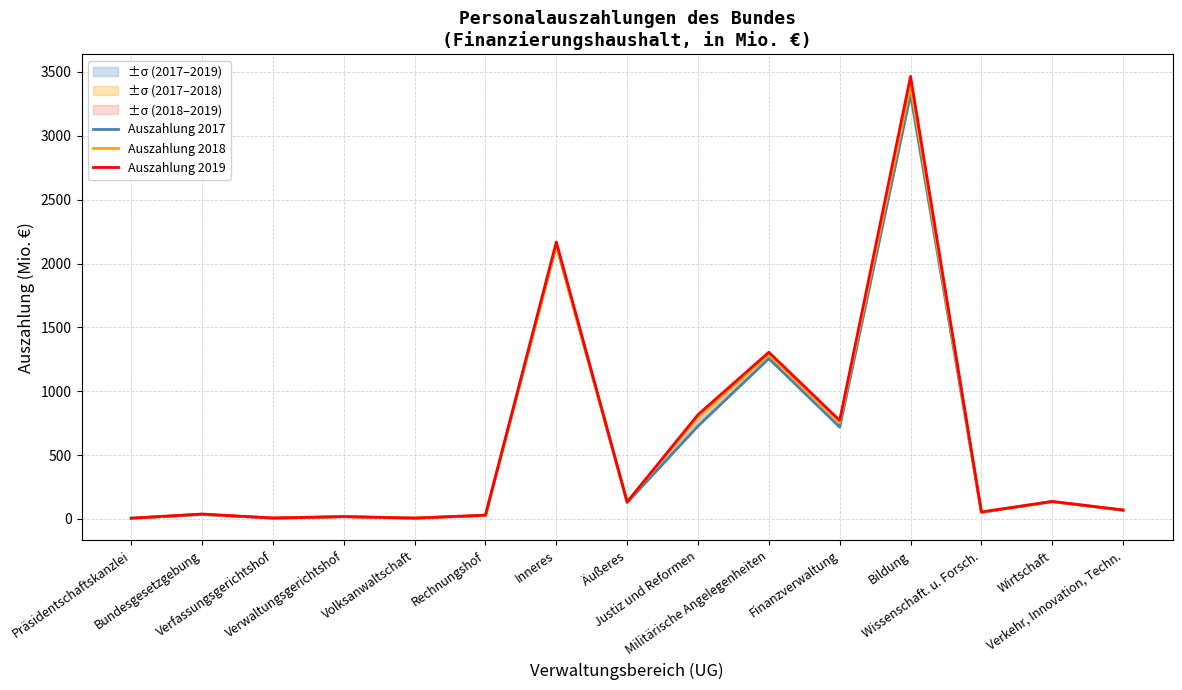

How many interior local valleys does the Auszahlung 2019 series have?

5